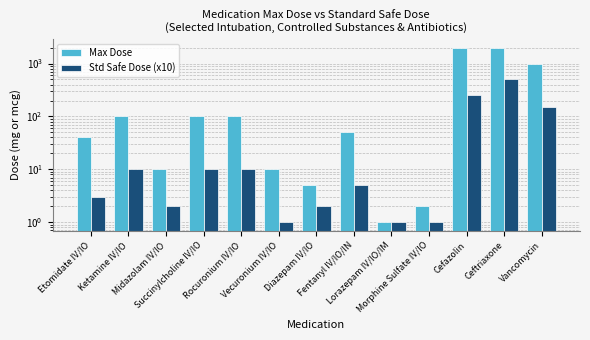

Read the Std Safe Dose (x10) value at Lorazepam IV/IO/IM.

1